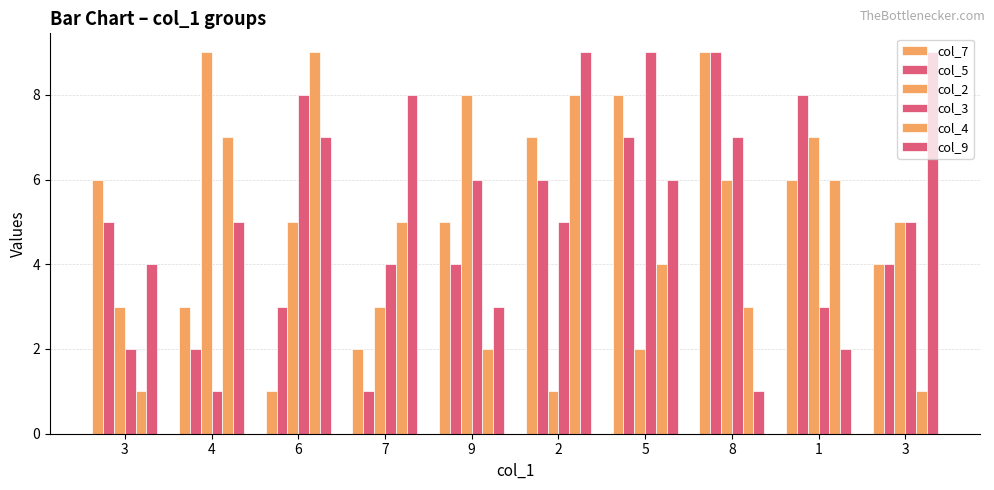

What is the difference between the highest and lowest values at 5?

7